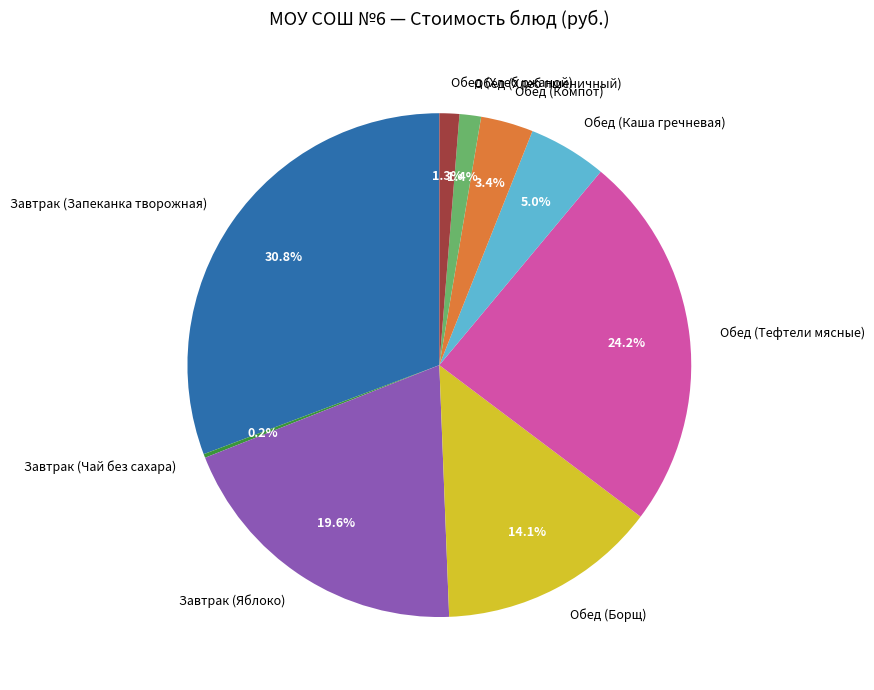

To the nearest percent, what is the difference between the largest and smallest slice percentages?

31%